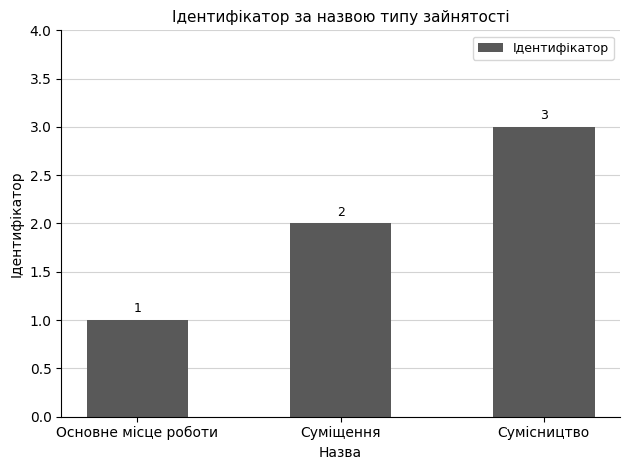

What is the difference between the second highest and minimum values?

1